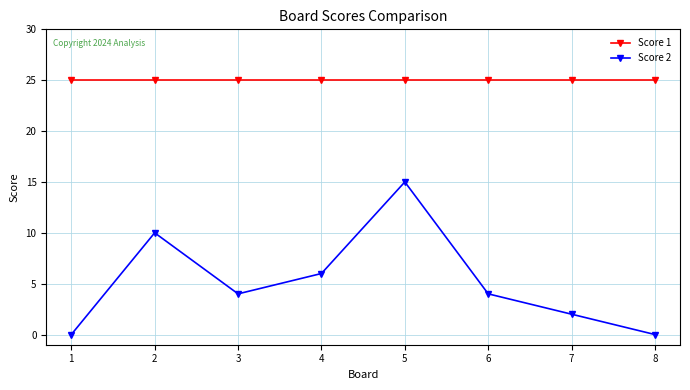

Reading left to right, what are all the values shown in this chart?

Score 1: 25	25	25	25	25	25	25	25
Score 2: 0	10	4	6	15	4	2	0